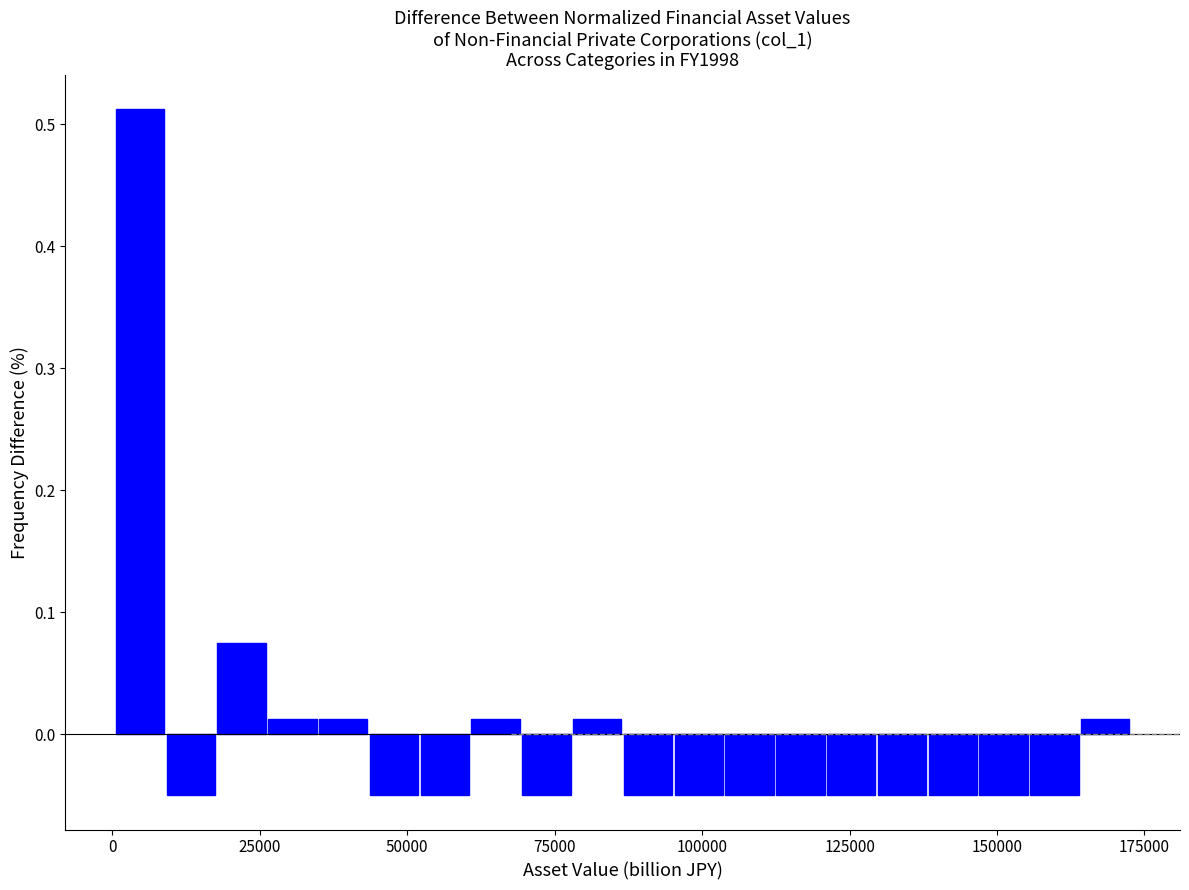

Around what value on the x-axis is the tallest bar? Give the approximate position of its centre, as read against the axis.

5000